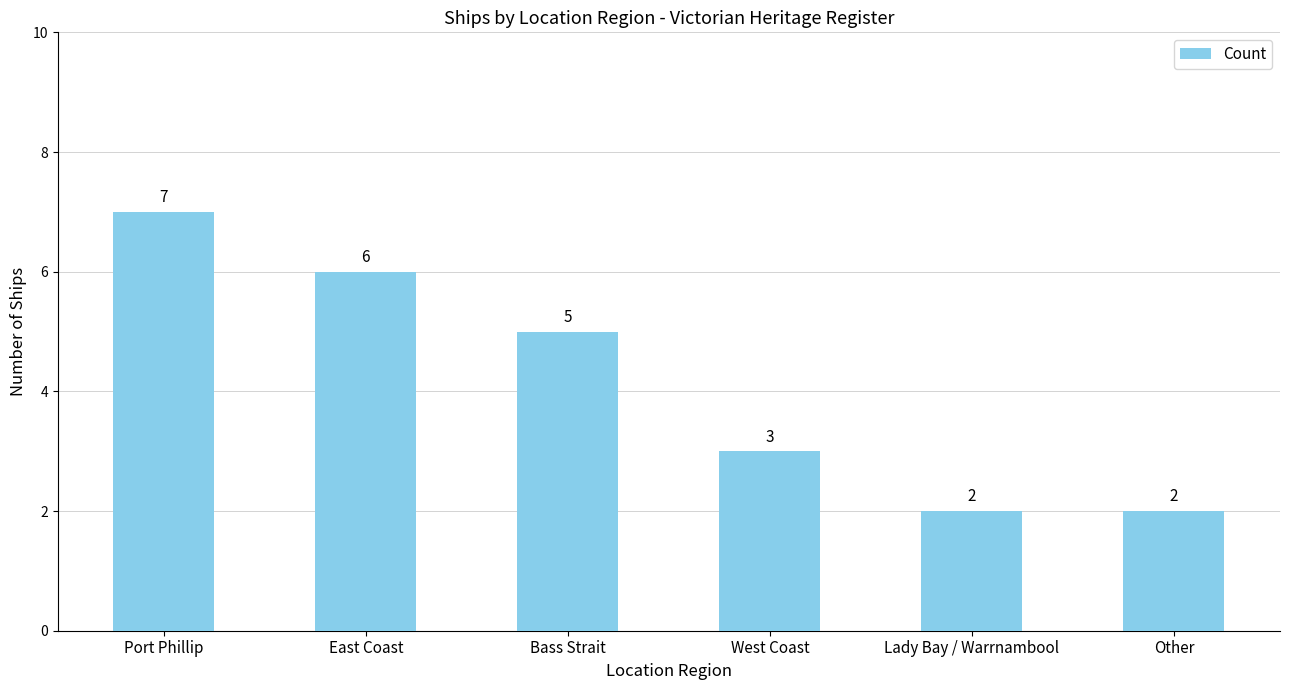

How many values are between 2 and 6?

5